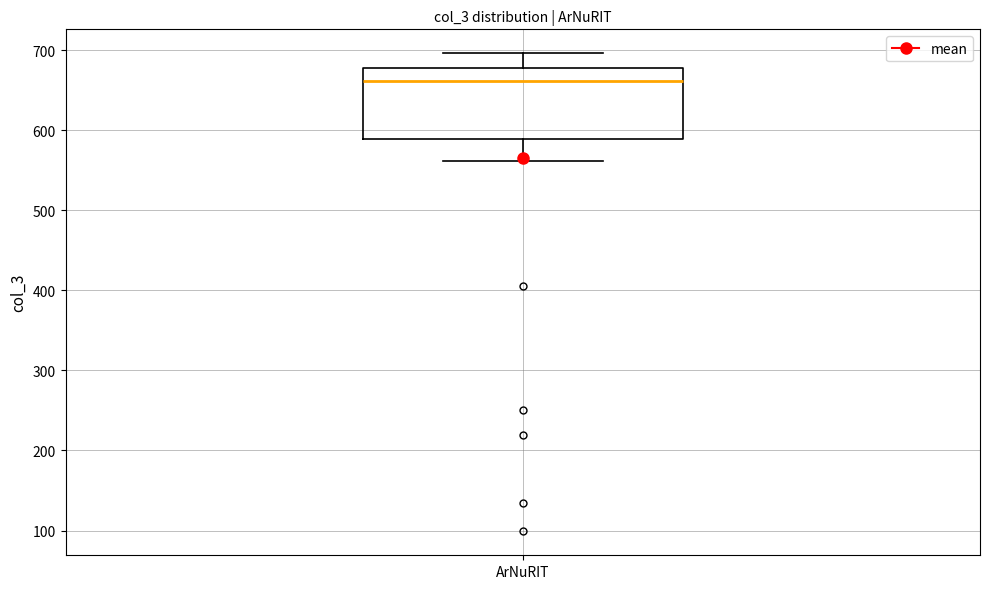

Where is the upper edge of the box for ArNuRIT on the y-axis? The values are not printed on the chart, so give them approximately, as read against the axis.

680